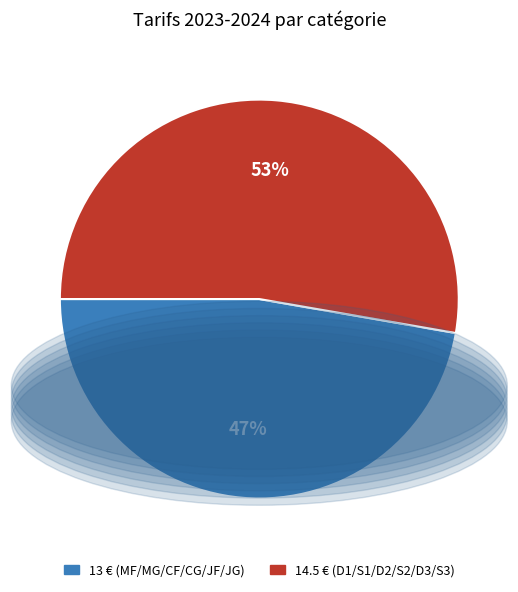

Does any single category account for the majority?

Yes